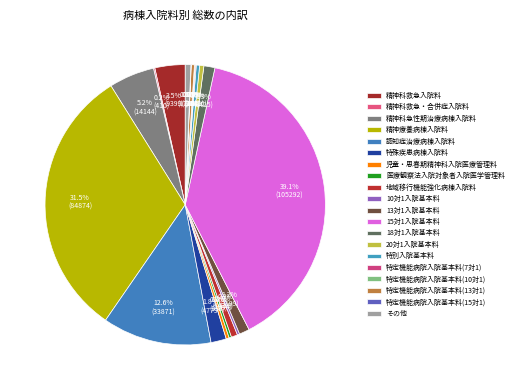

Do 精神科救急・合併症入院料 and 10対1入院基本料 together represent more than half of the pie?

No